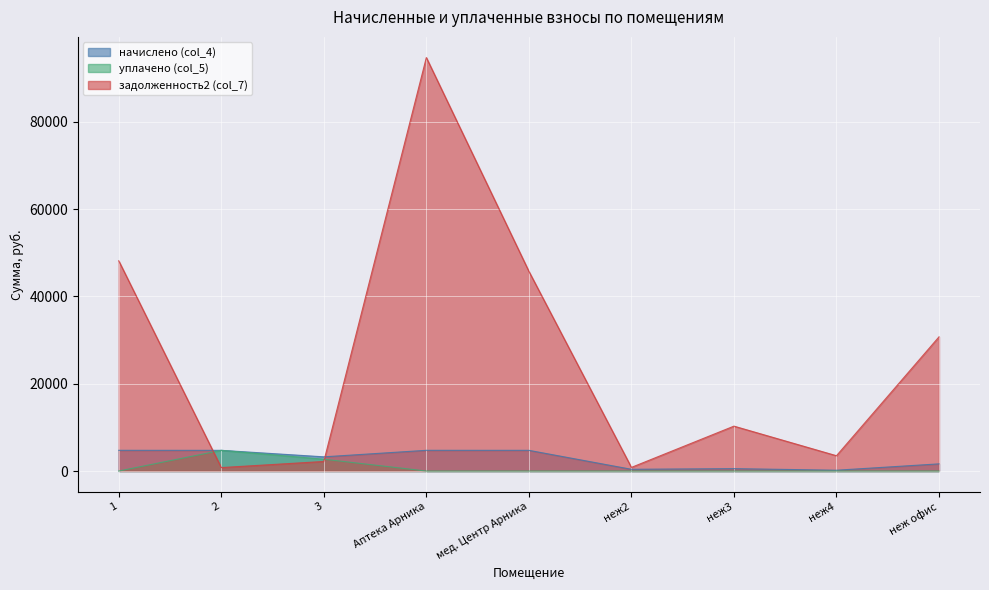

Which series changed the most between 3 and неж2?

начислено (col_4)